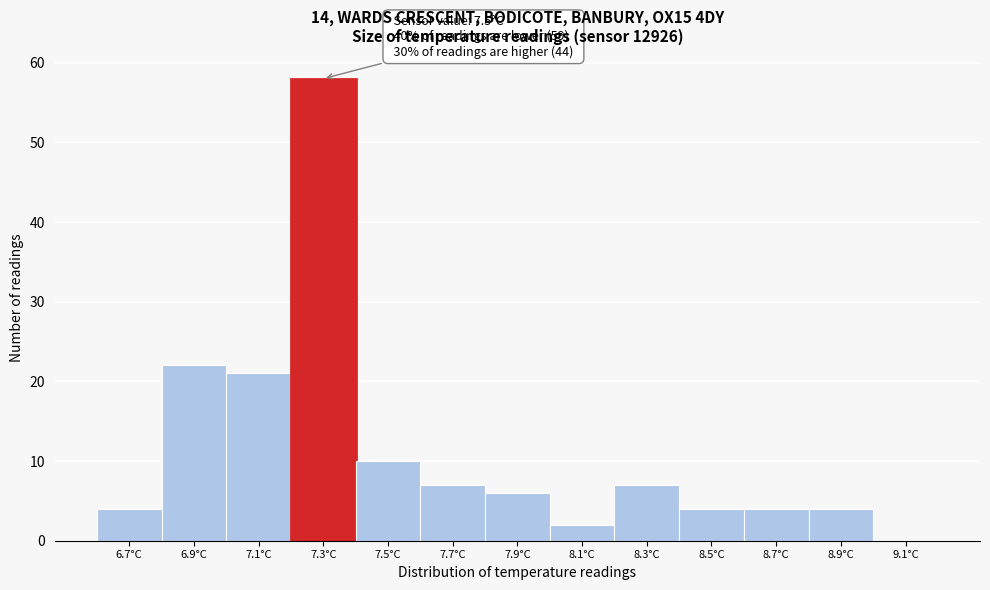

Reading left to right, transcribe all the data shown in this chart.

6.7°C=4	6.9°C=22	7.1°C=21	7.3°C=58	7.5°C=10	7.7°C=7	7.9°C=6	8.1°C=2	8.3°C=7	8.5°C=4	8.7°C=4	8.9°C=4	9.1°C=0